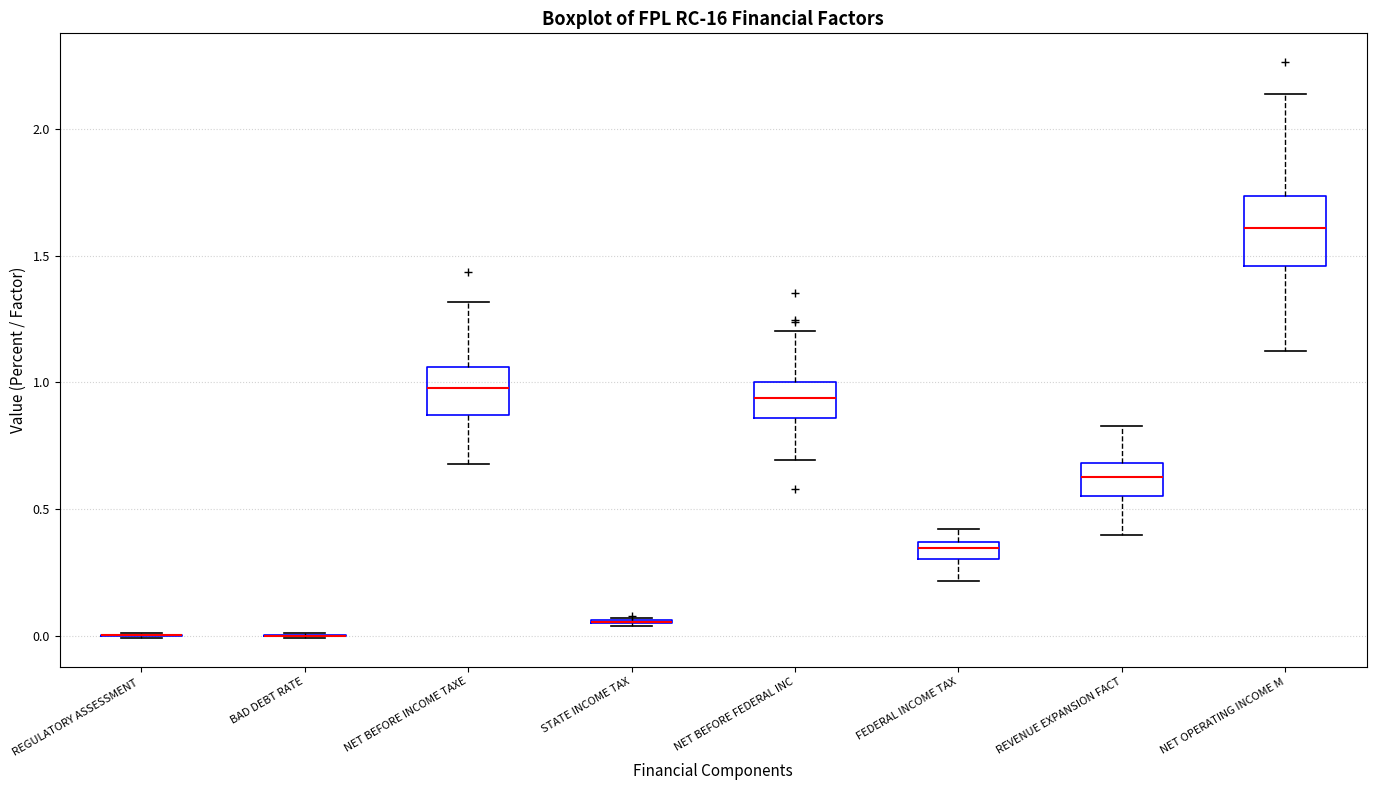

Comparing the boxes themselves (not the whiskers), which one is the tallest?

NET OPERATING INCOME M